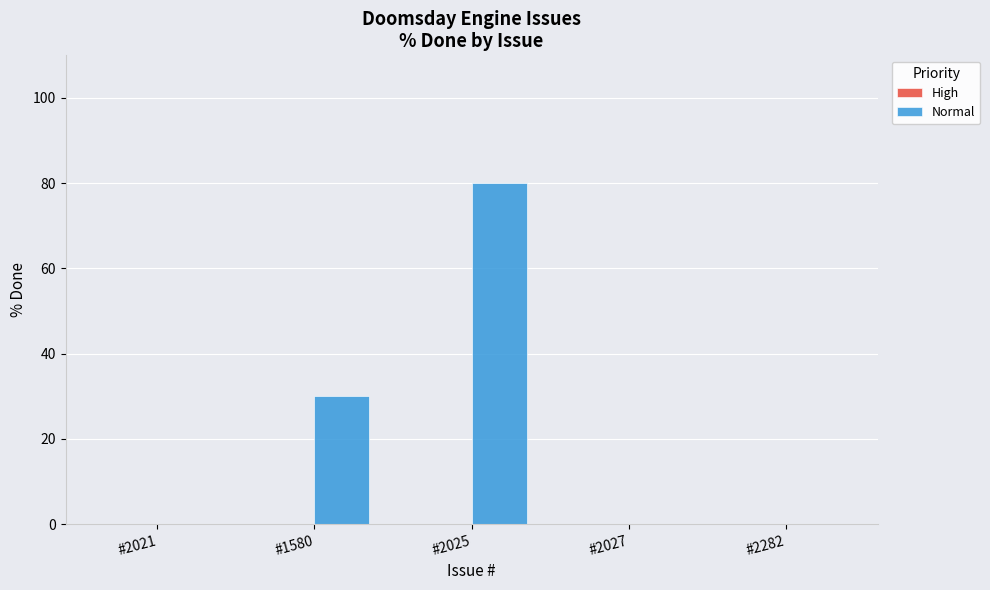

What is the sum of all values?

110